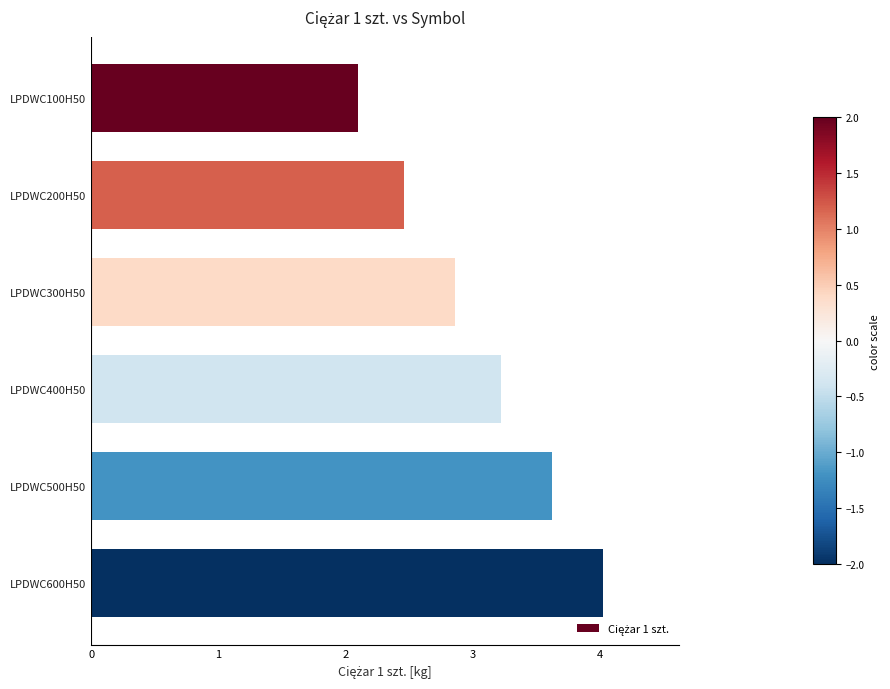

At which category does the chart reach its peak across all series?

LPDWC600H50